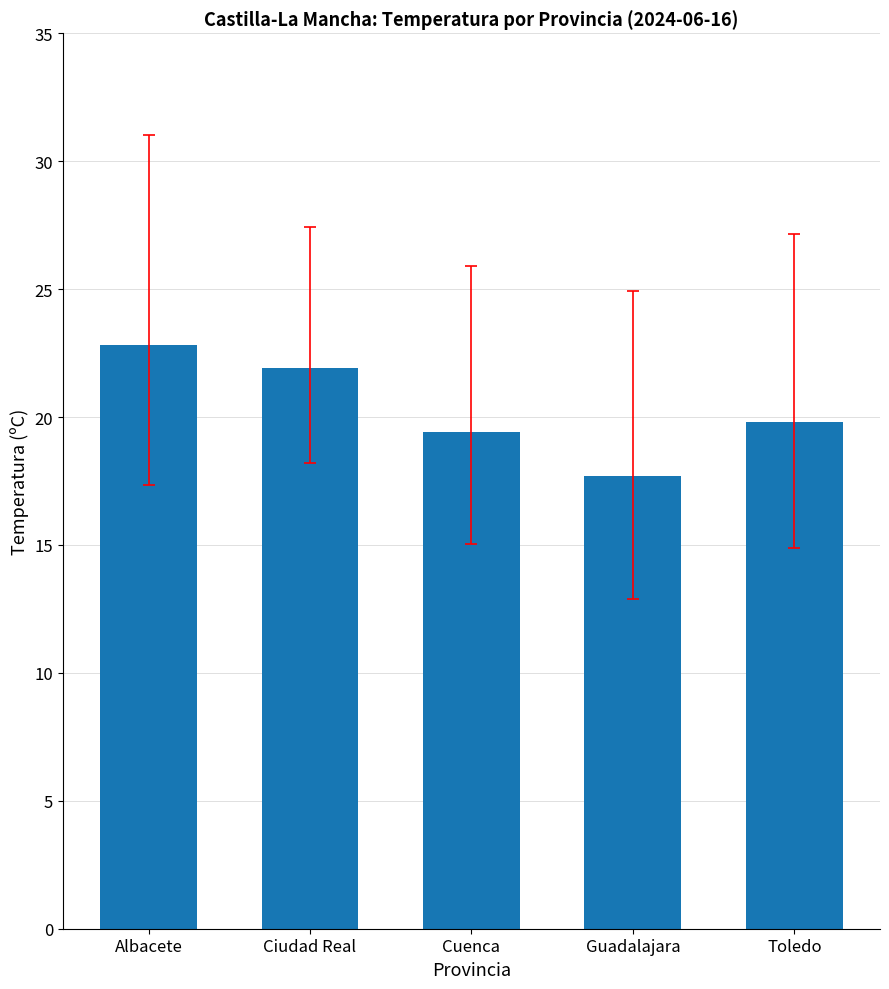

Reading right to left, list all the values displayed in this chart.

Toledo=19.8	Guadalajara=17.7	Cuenca=19.4	Ciudad Real=21.9	Albacete=22.8